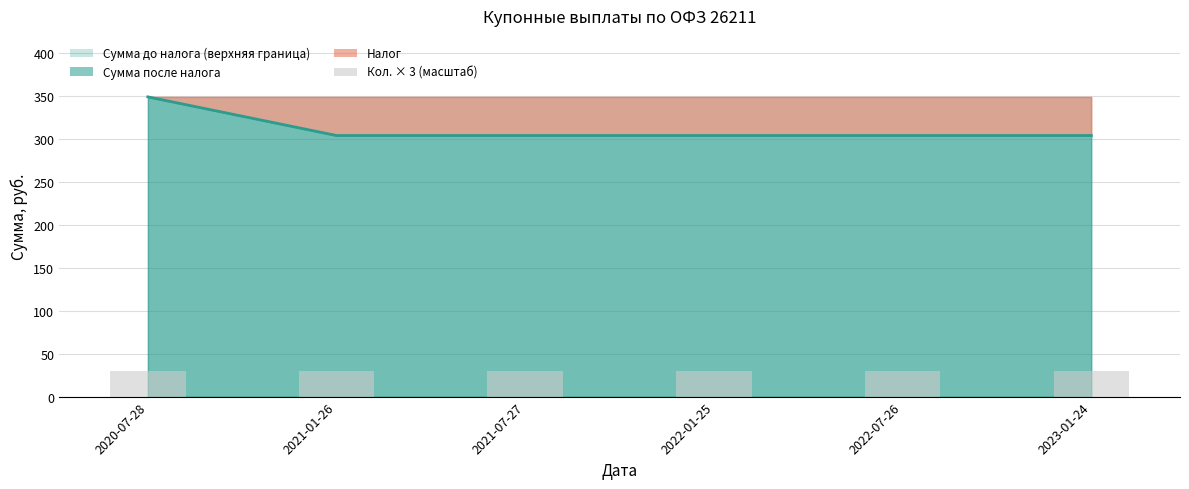

What is the label of the 6th bar from the left?

2023-01-24